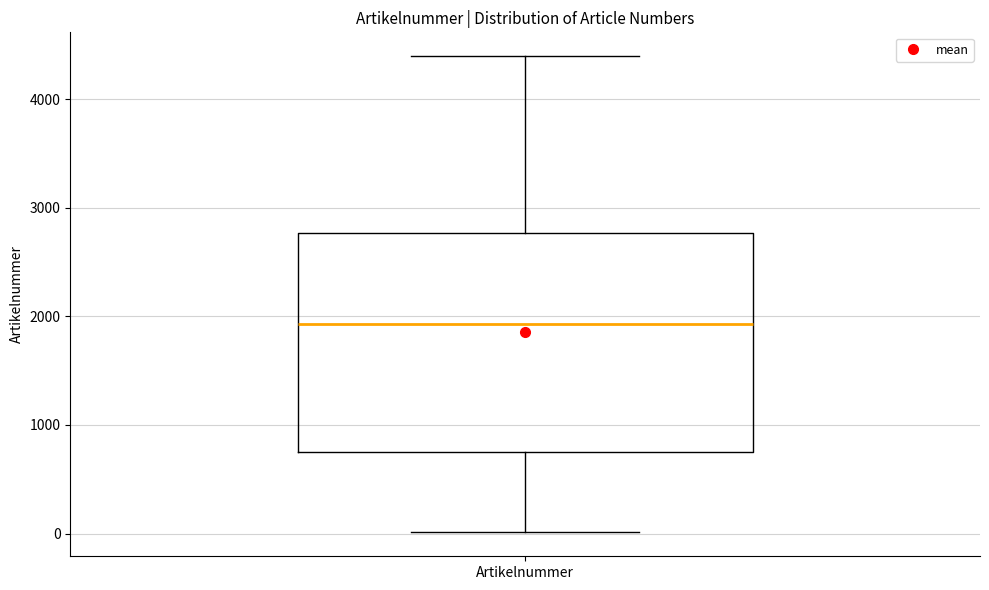

Transcribe this box plot: give where the median line is, the range the box spans, and where the two whiskers end, as read against the y-axis. The values are not printed on the chart, so give them approximately, as read against the axis.

median 1900, box 800 to 2800, whiskers 0 to 4400